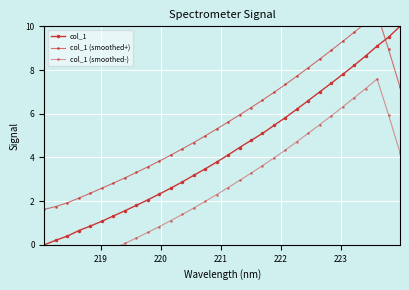

Is the value of col_1 at 24 greater than the value of col_1 (smoothed+) at 29?

No